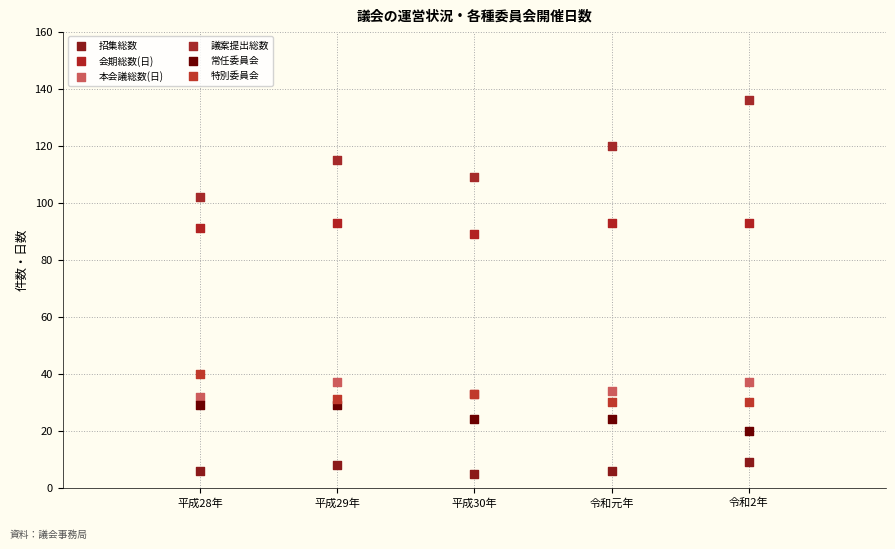

Which series reaches the maximum Y coordinate?

議案提出総数